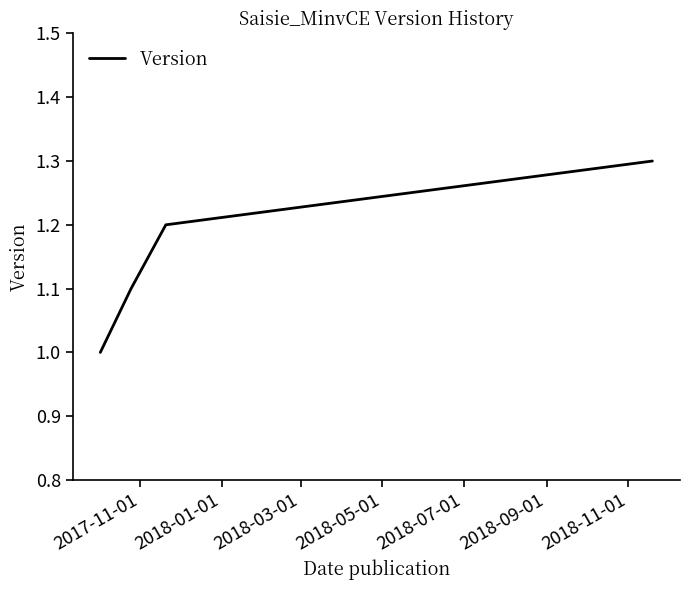

How many values are between 1 and 2?

4